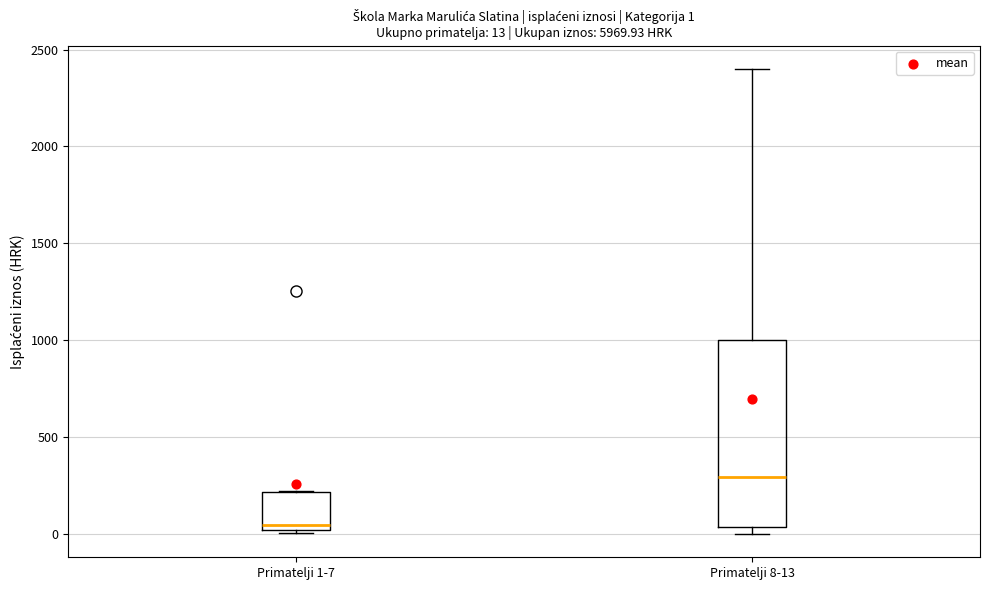

Comparing the boxes themselves (not the whiskers), which one is the tallest?

Primatelji 8-13